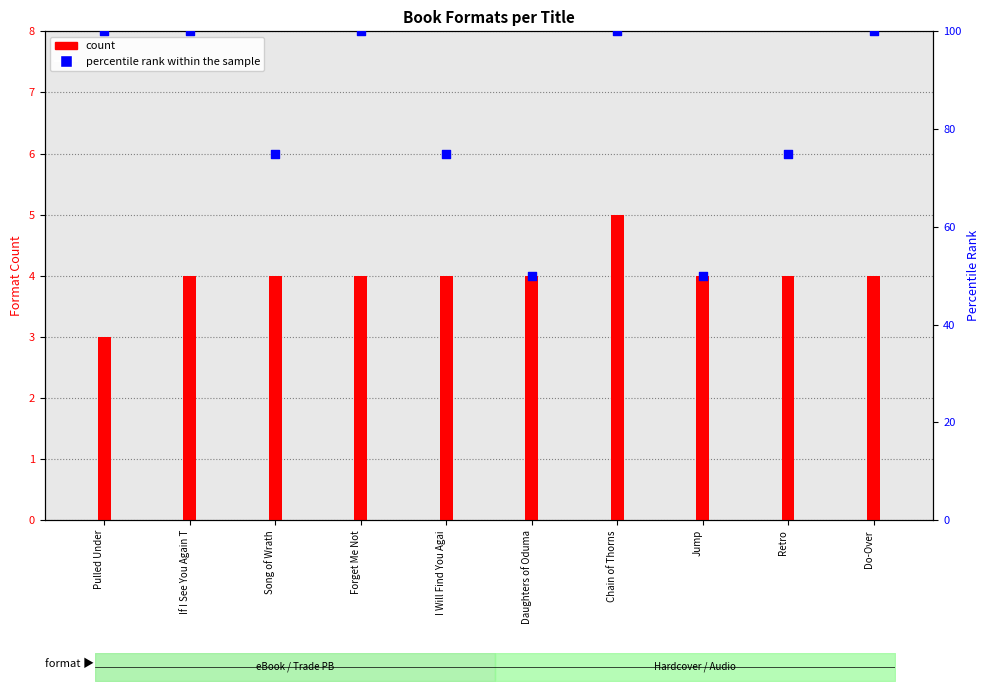

What are all the series names shown in the legend?

count, percentile rank within the sample